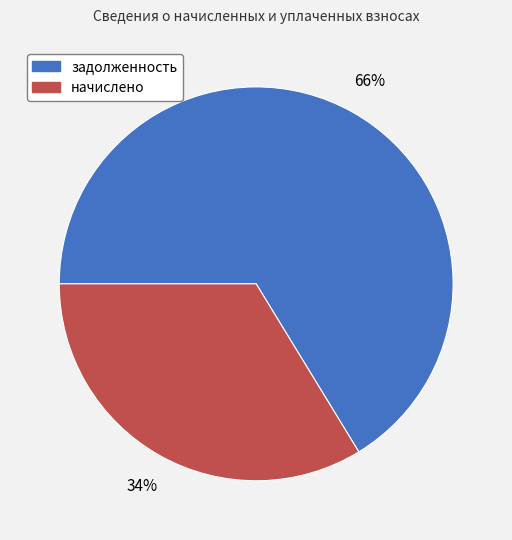

Do начислено and задолженность together represent more than half of the pie?

Yes